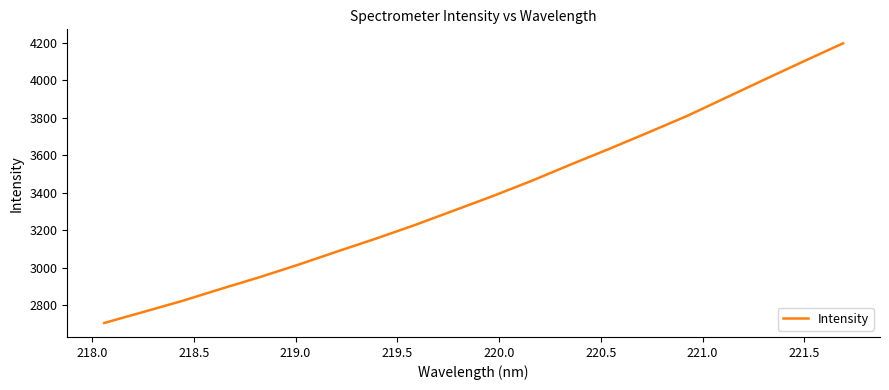

What is the difference between the maximum and minimum values?

1494.9